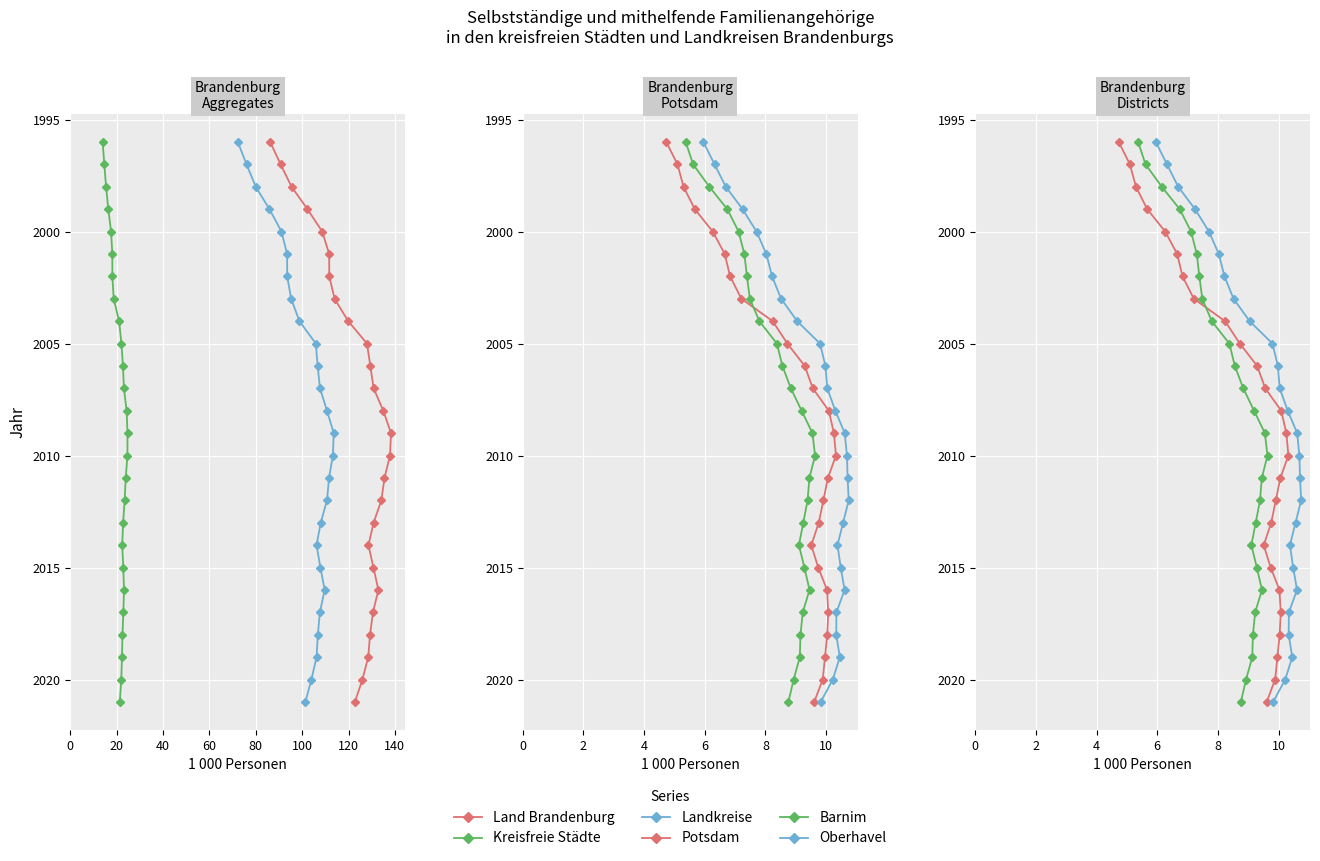

Is this an area chart (filled region under the line)?

No